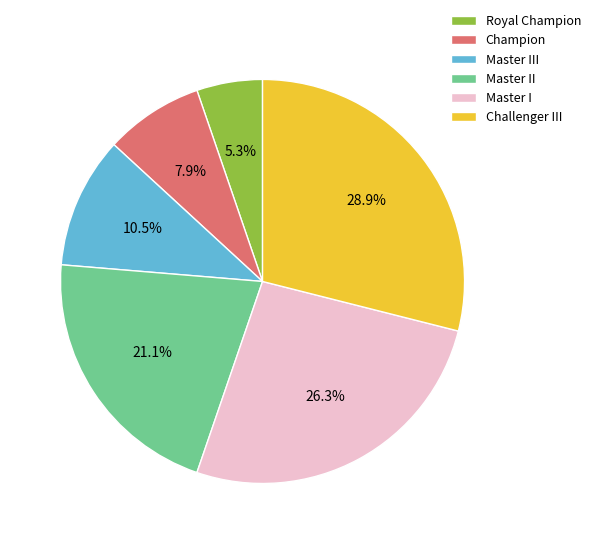

Which slice is the largest?

Challenger III